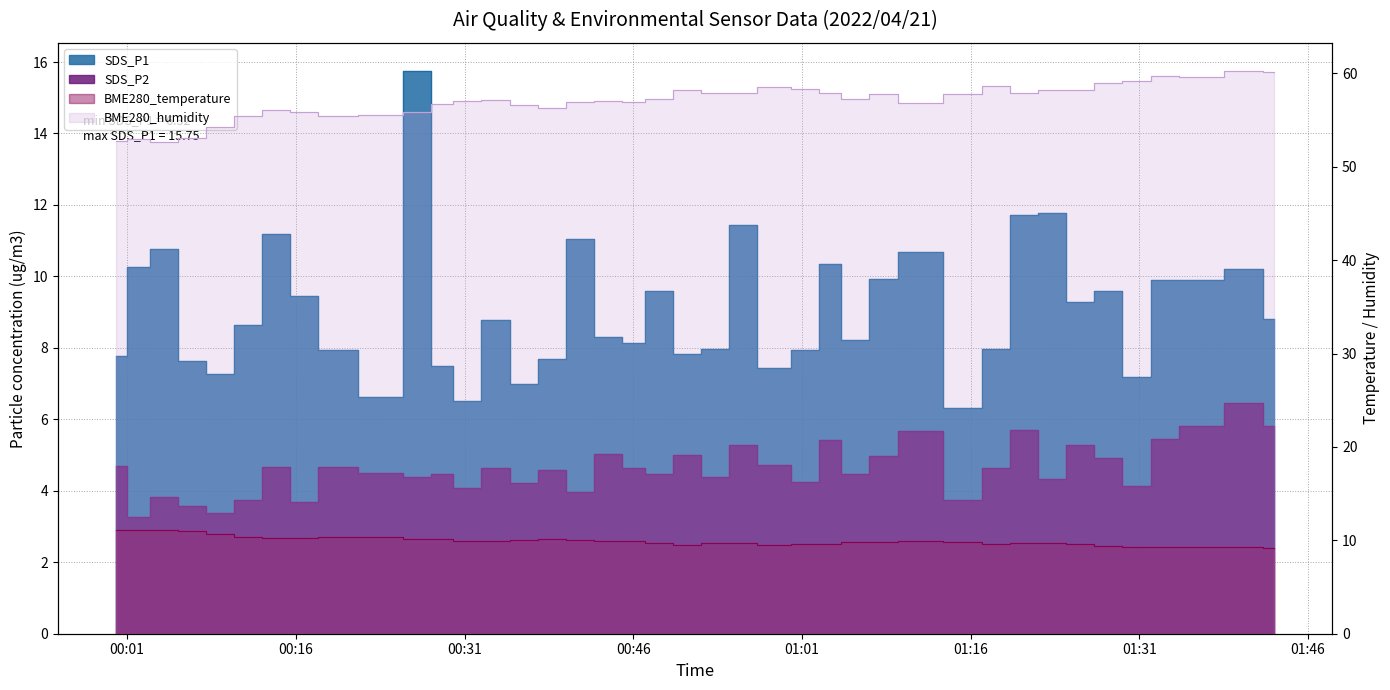

Reading left to right, extract all data points from this chart.

SDS_P1: 7.8	10.2	10.8	7.6	7.3	8.7	11.2	9.4	7.9	6.6	15.8	7.5	6.5	8.8	7.0	7.7	11.1	8.3	8.1	9.6	7.8	8.0	11.4	7.5	8.0	10.3	8.2	9.9	10.7	6.3	8.0	11.7	11.8	9.3	9.6	7.2	9.9	9.9	10.2	8.8
SDS_P2: 4.7	3.3	3.8	3.6	3.4	3.8	4.7	3.7	4.7	4.5	4.4	4.5	4.1	4.6	4.2	4.6	4.0	5.0	4.7	4.5	5.0	4.4	5.3	4.7	4.2	5.4	4.5	5.0	5.7	3.8	4.6	5.7	4.3	5.3	4.9	4.1	5.5	5.8	6.5	5.8
BME280_temperature: 11.1	11.1	11.1	10.9	10.7	10.4	10.3	10.2	10.3	10.3	10.2	10.1	9.9	9.9	10.0	10.1	10.0	9.9	9.9	9.7	9.6	9.7	9.7	9.5	9.6	9.6	9.8	9.9	9.9	9.8	9.6	9.7	9.7	9.6	9.4	9.3	9.2	9.2	9.3	9.2
BME280_humidity: 52.7	53.0	52.7	53.1	54.3	55.4	56.0	55.9	55.5	55.5	55.9	56.7	57.0	57.2	56.6	56.2	57.0	57.0	57.0	57.2	58.2	57.9	57.9	58.5	58.3	57.9	57.3	57.8	56.8	57.7	58.6	57.9	58.2	58.3	59.0	59.2	59.7	59.6	60.2	60.1